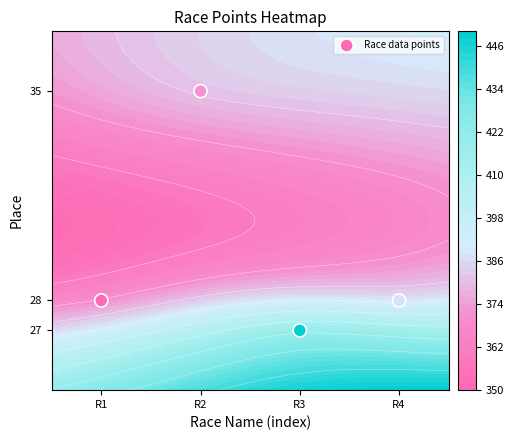

Rank the categories by value from highest to lowest.

R2, R1, R4, R3